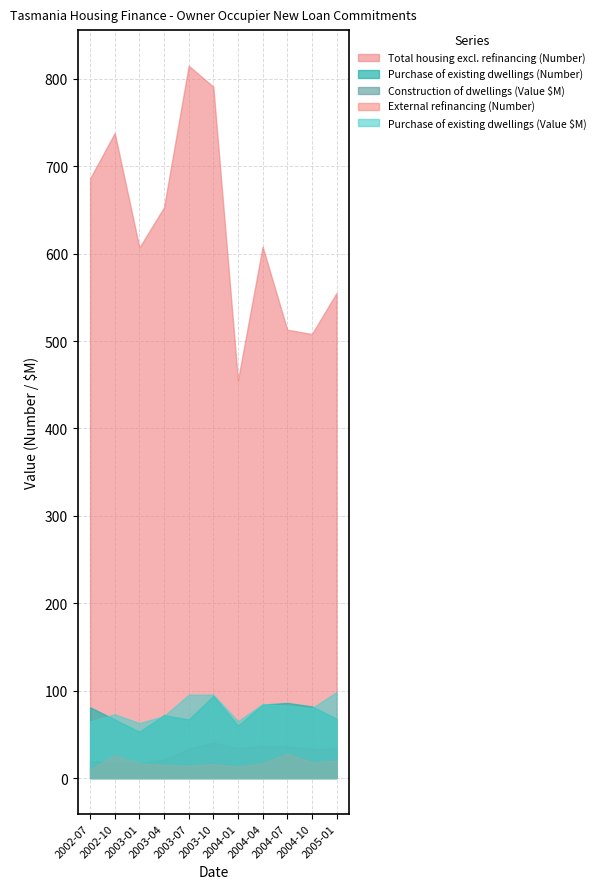

What is the spread (max minus min) of values at 2004-10?

490.0